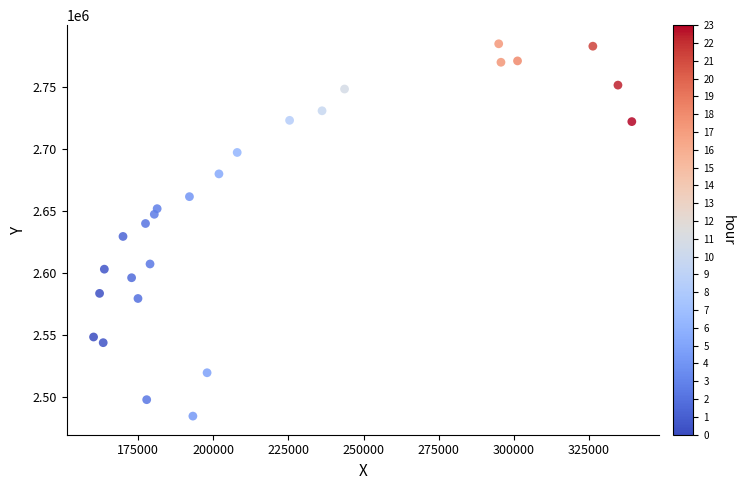

What is the range of X values (max minus min)?

178963.1